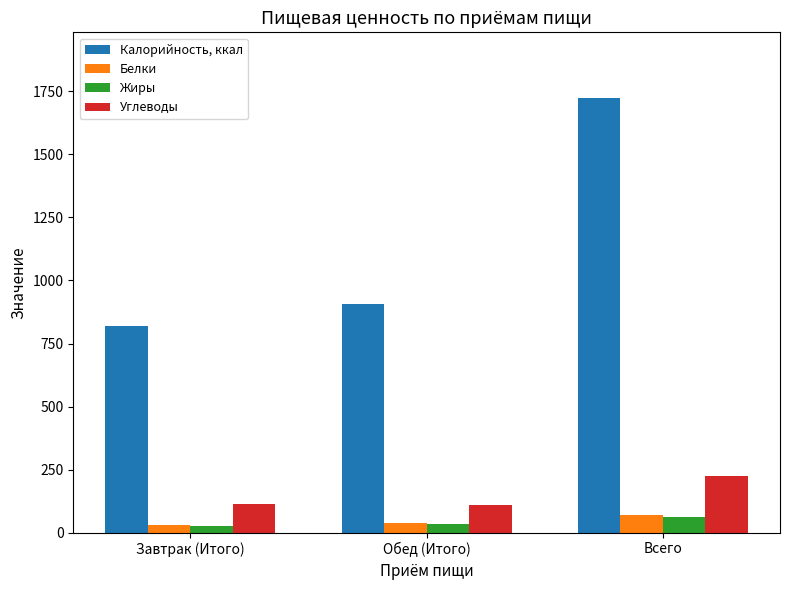

Which category has the highest value in the Углеводы series?

Всего